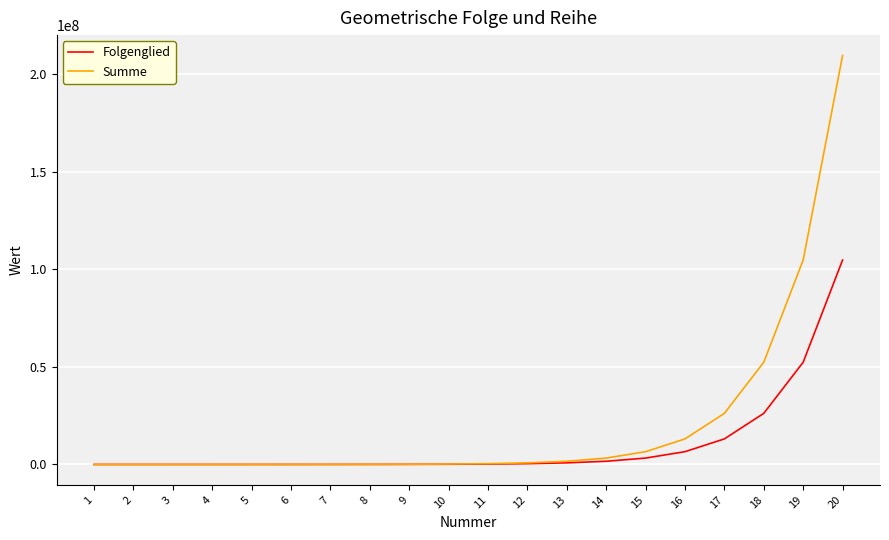

What is the total value across all series at 8?

76600